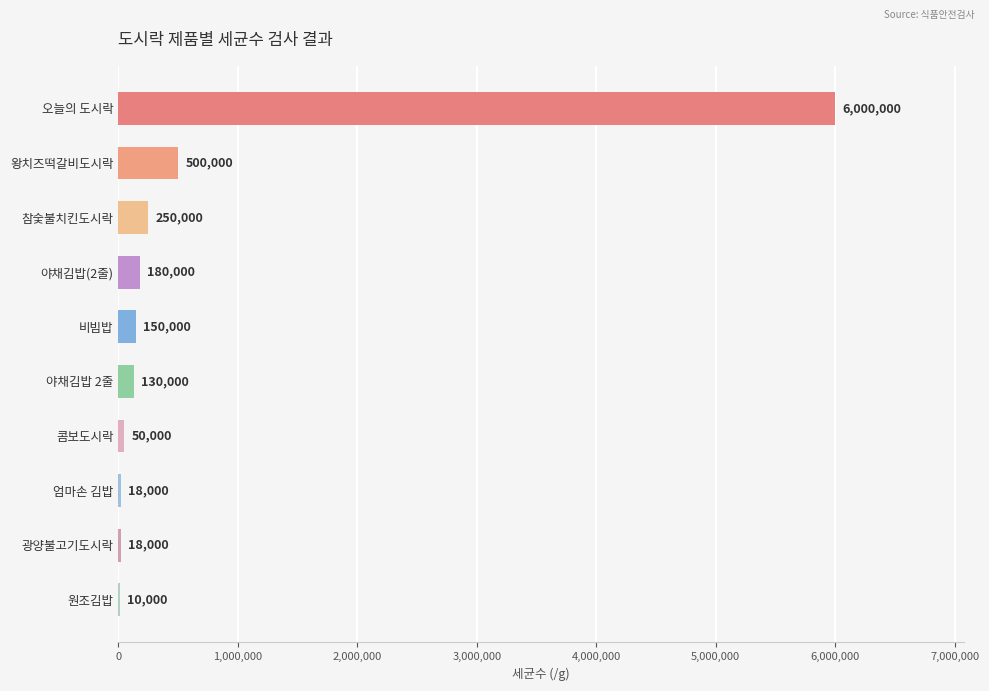

How many categories are shown in the chart?

10